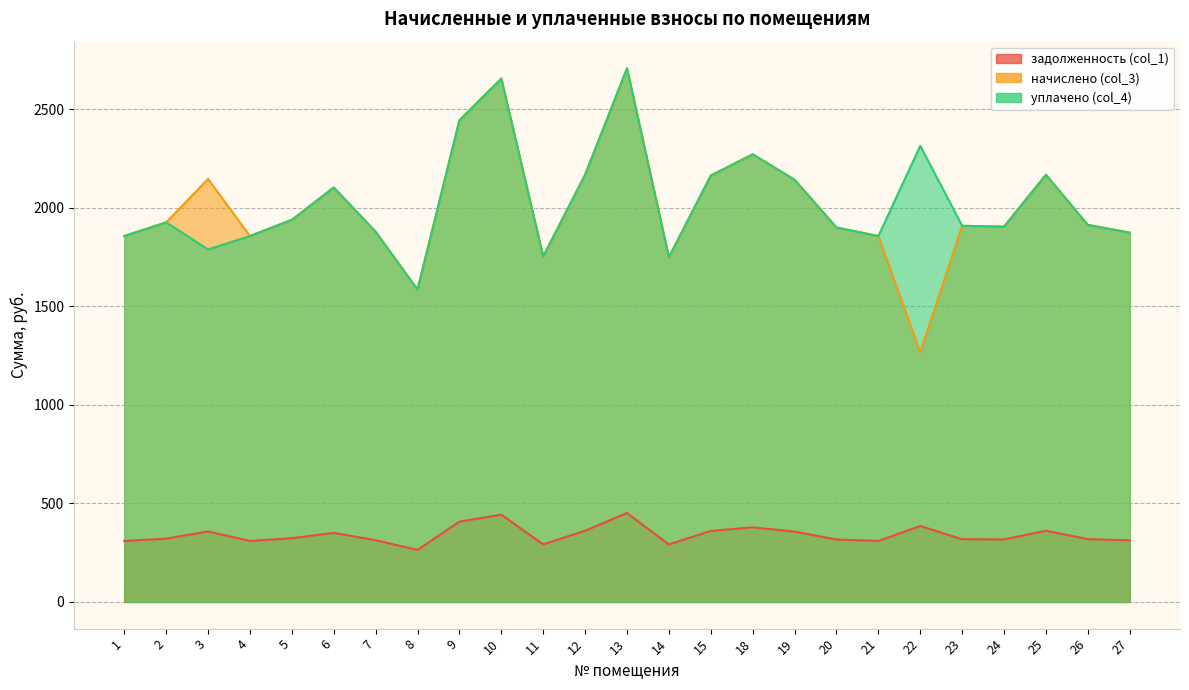

At 20, list the series in order from largest to smallest.

начислено (col_3), уплачено (col_4), задолженность (col_1)